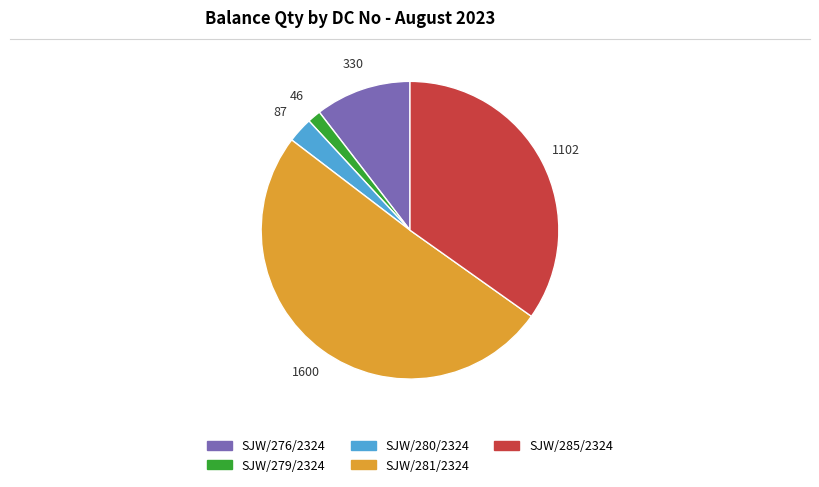

Is there a majority slice in this chart?

Yes